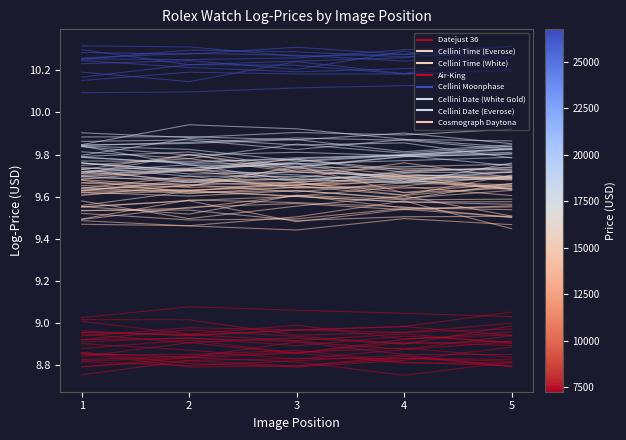

What value does the Air-King series have at 1?

9.0